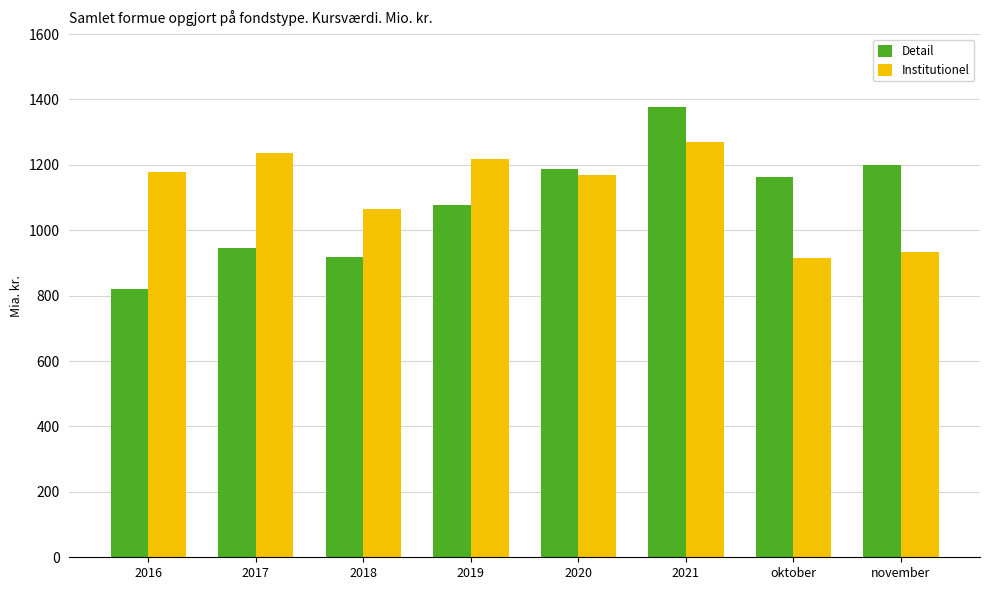

What is the sum of the Institutionel values at 2021 and november?

2201331.6